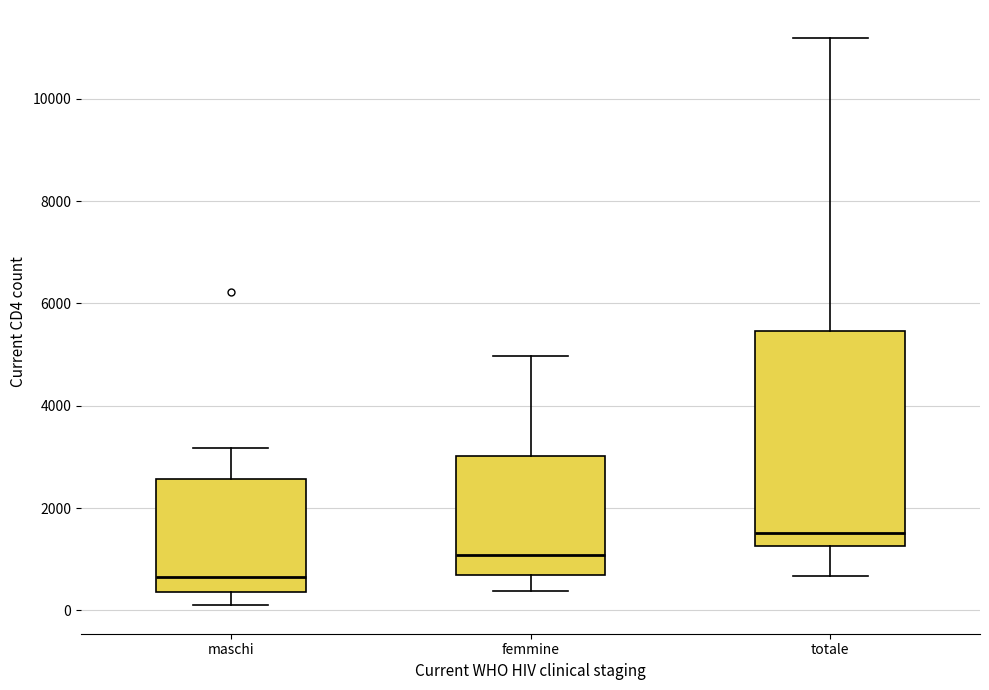

Reading left to right, read every box against the y-axis: the position of its median line, the range the box covers, and the ends of its whiskers. The values are not printed on the chart, so give them approximately, as read against the axis.

maschi: median 600, box 400 to 2600, whiskers 0 to 3200
femmine: median 1000, box 600 to 3000, whiskers 400 to 5000
totale: median 1600, box 1200 to 5400, whiskers 600 to 11200